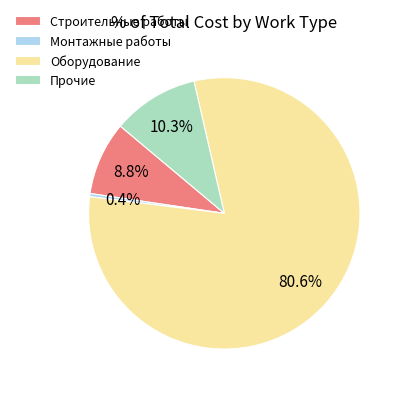

Which has a higher value, Оборудование or Строительные работы?

Оборудование